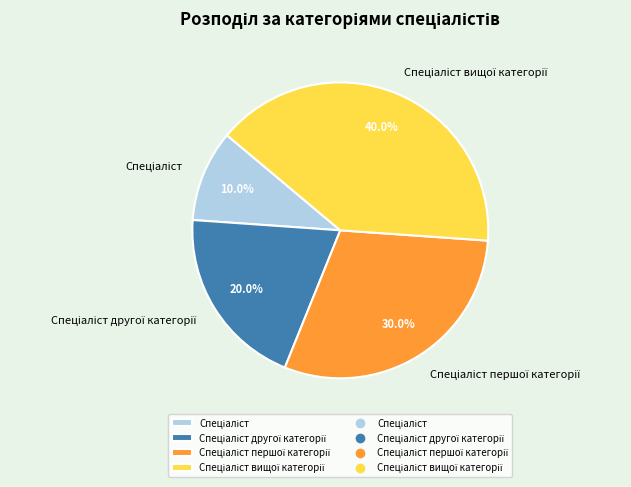

Is there a majority slice in this chart?

No